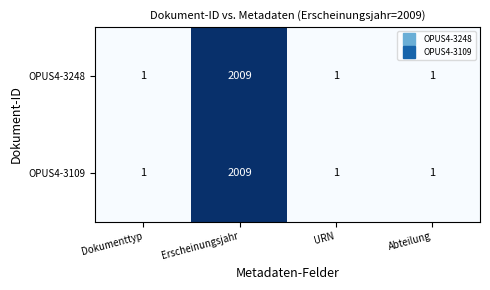

True or false: OPUS4-3248 has a value of 1396 at Erscheinungsjahr.

False